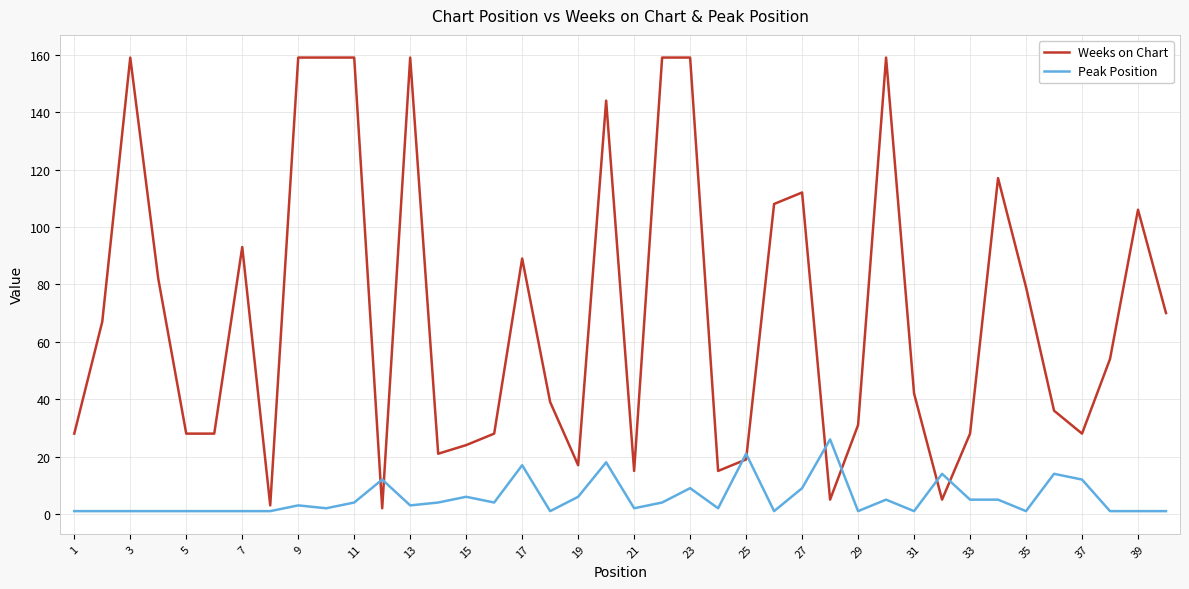

Does the chart have visible grid lines?

Yes